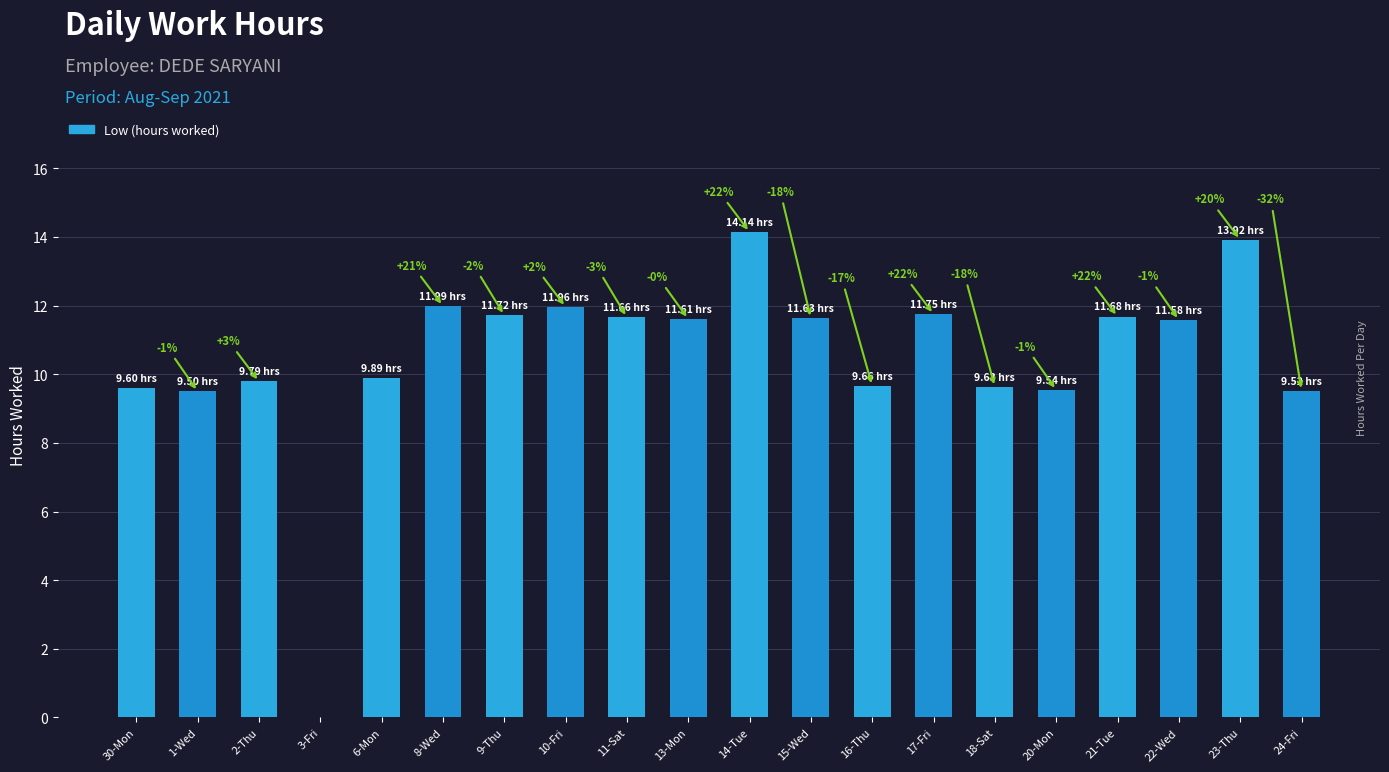

Are the bars horizontal?

No